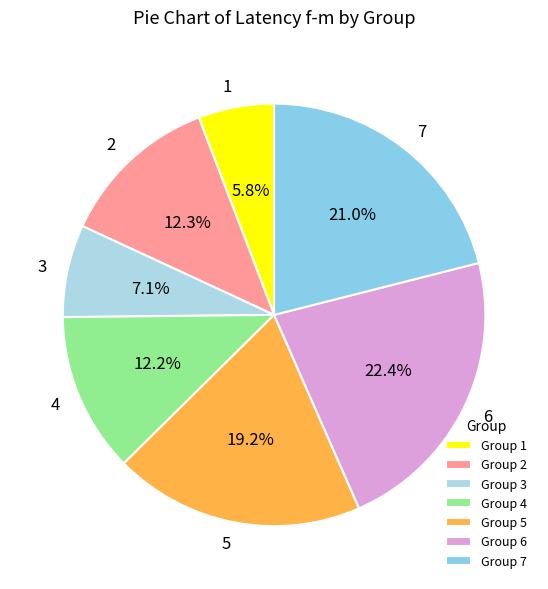

To the nearest percent, what percentage of the pie is 7?

21%